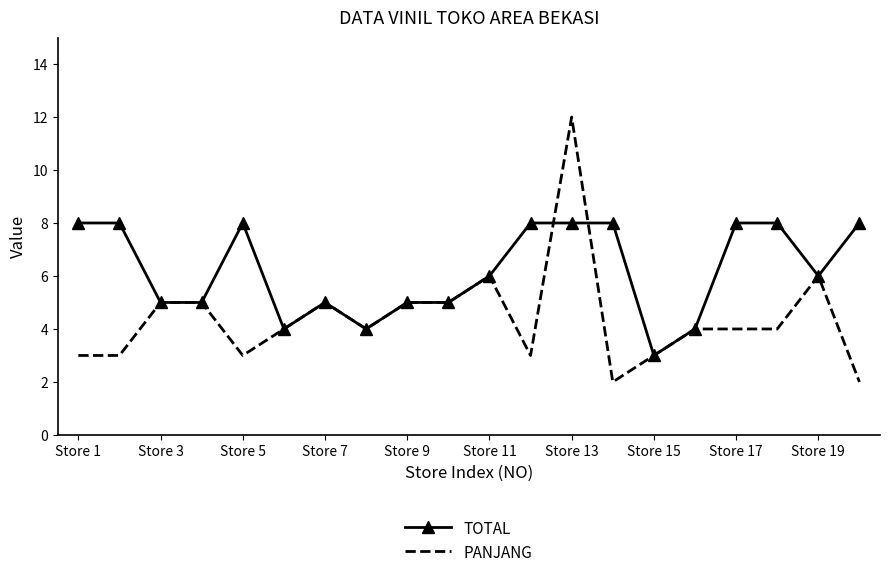

Reading left to right, transcribe all the data shown in this chart.

TOTAL: 8	8	5	5	8	4	5	4	5	5	6	8	8	8	3	4	8	8	6	8
PANJANG: 3	3	5	5	3	4	5	4	5	5	6	3	12	2	3	4	4	4	6	2